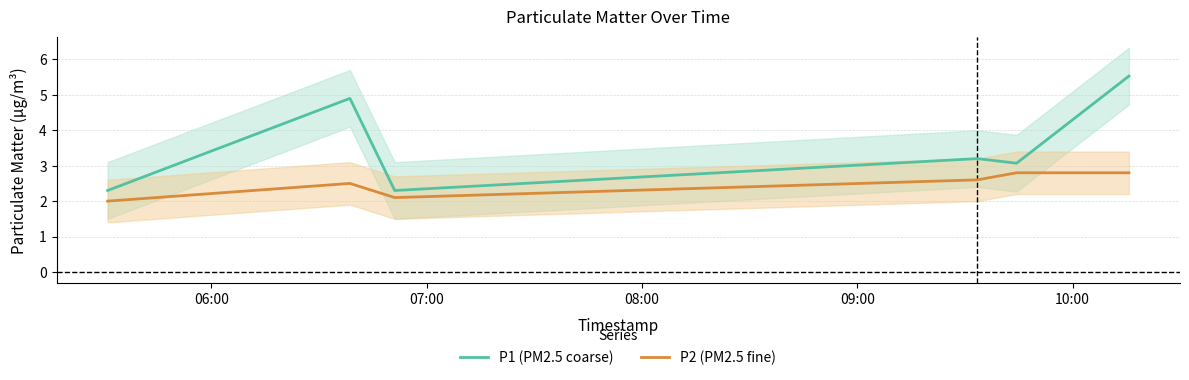

True or false: P2 (PM2.5 fine) and P1 (PM2.5 coarse) intersect in this chart.

False